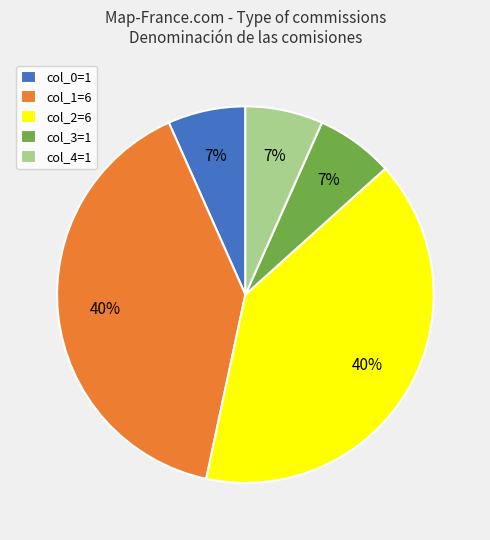

Combined, do col_3=1 and col_1=6 account for over 50%?

No